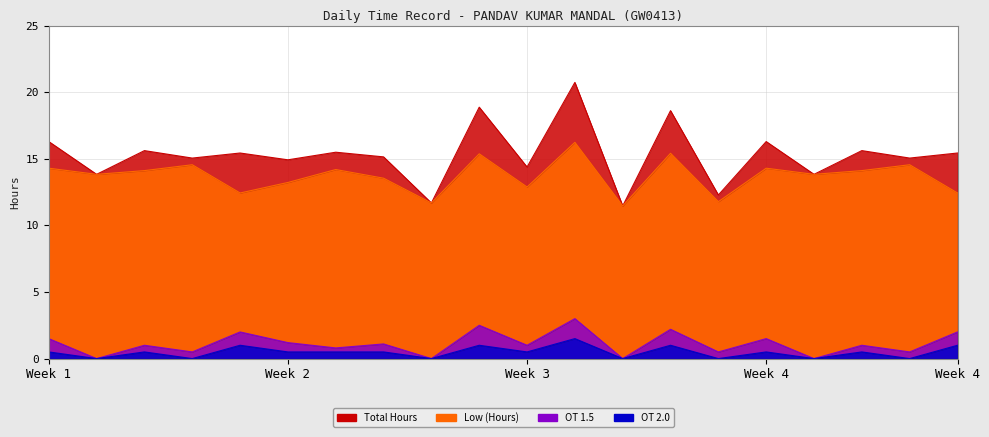

In OT 1.5, how many points are higher than both neighbors (excluding endpoints)?

8